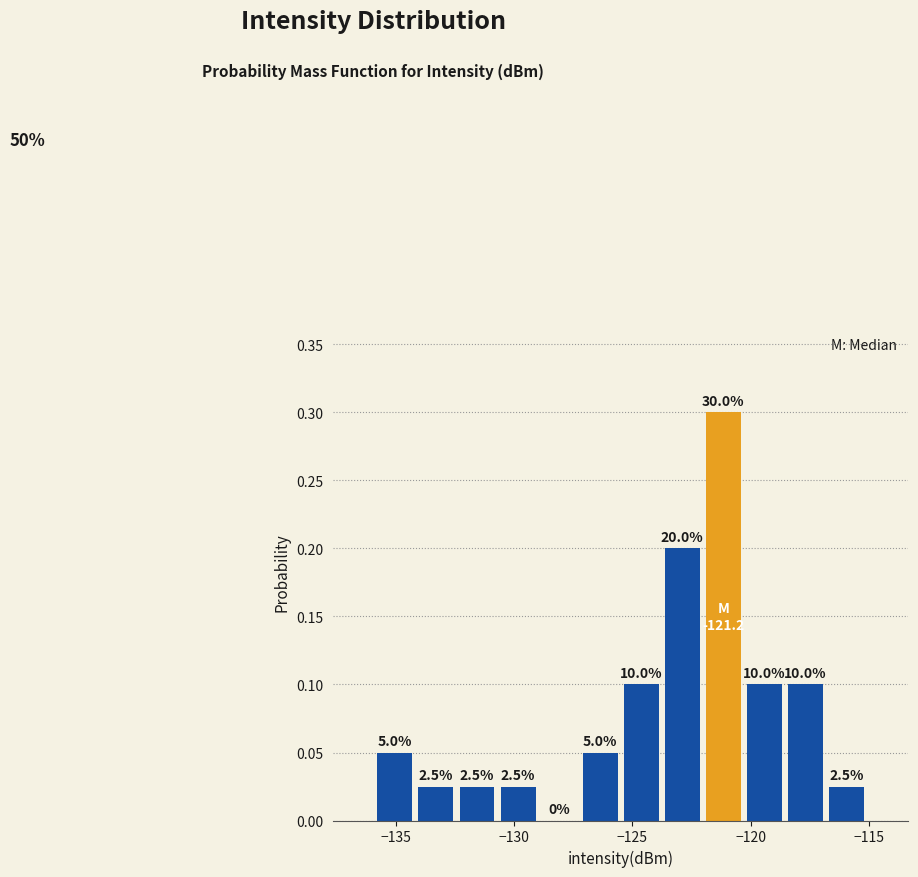

Read against the x-axis, roughly where is the centre of the tallest bar?

-121.0